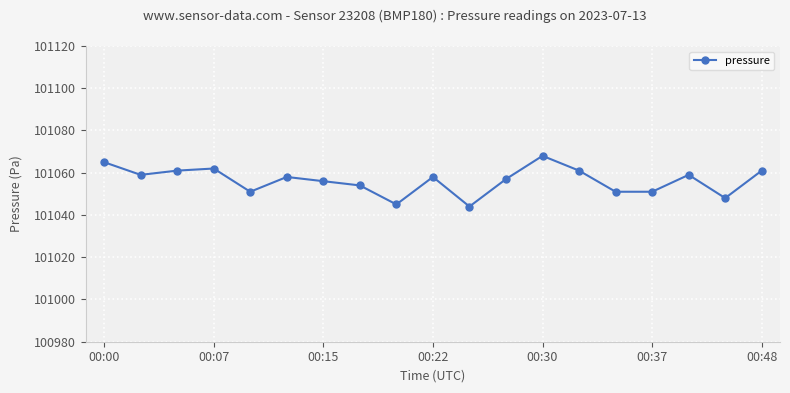

Reading left to right, what are all the values shown in this chart?

101065	101059	101061	101062	101051	101058	101056	101054	101045	101058	101044	101057	101068	101061	101051	101051	101059	101048	101061